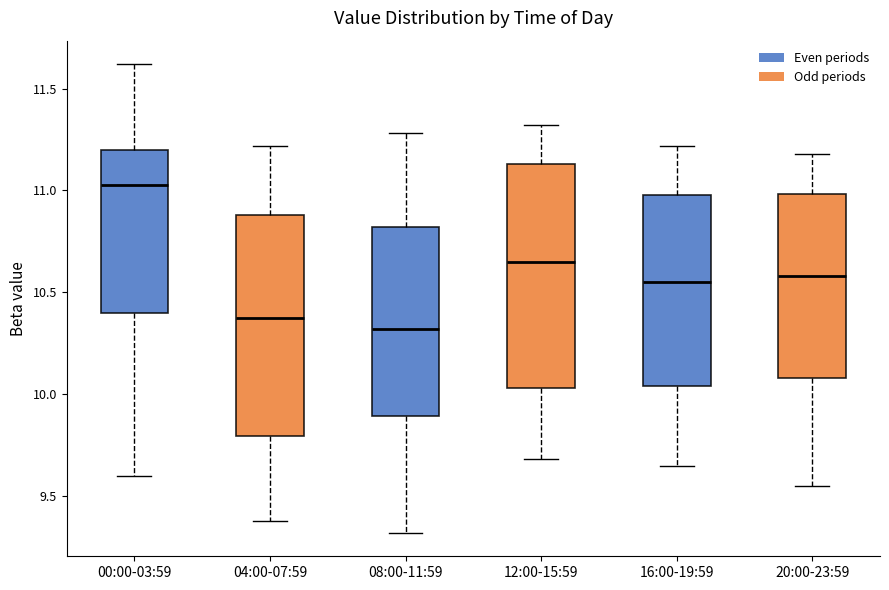

Reading left to right, transcribe this box plot: for each box, give where its median line is, the range the box spans, and where its two whiskers end, as read against the y-axis. The values are not printed on the chart, so give them approximately, as read against the axis.

00:00-03:59: median 11.05, box 10.40 to 11.20, whiskers 9.60 to 11.60
04:00-07:59: median 10.40, box 9.80 to 10.90, whiskers 9.40 to 11.20
08:00-11:59: median 10.30, box 9.90 to 10.80, whiskers 9.30 to 11.30
12:00-15:59: median 10.65, box 10.05 to 11.15, whiskers 9.70 to 11.30
16:00-19:59: median 10.55, box 10.05 to 11.00, whiskers 9.65 to 11.20
20:00-23:59: median 10.60, box 10.10 to 11.00, whiskers 9.55 to 11.20